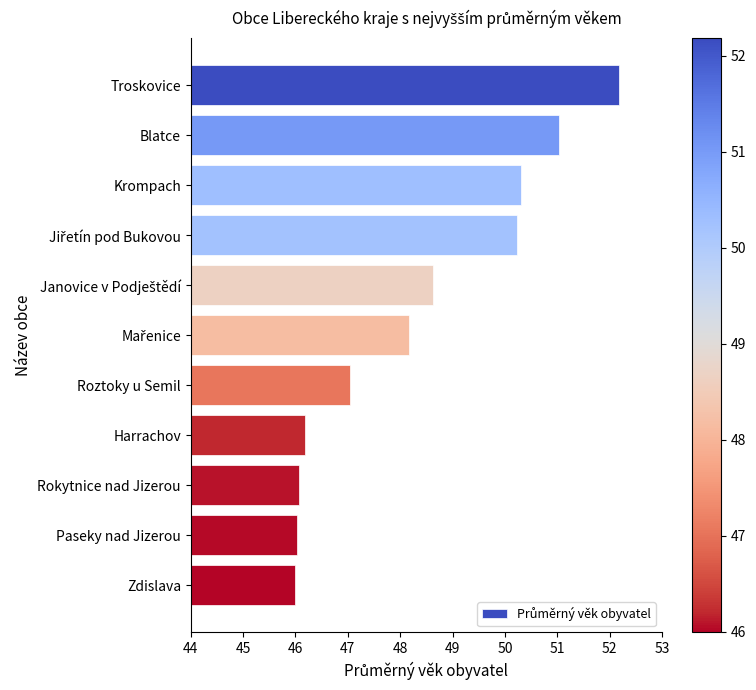

Which category has the highest value across all series?

Troskovice